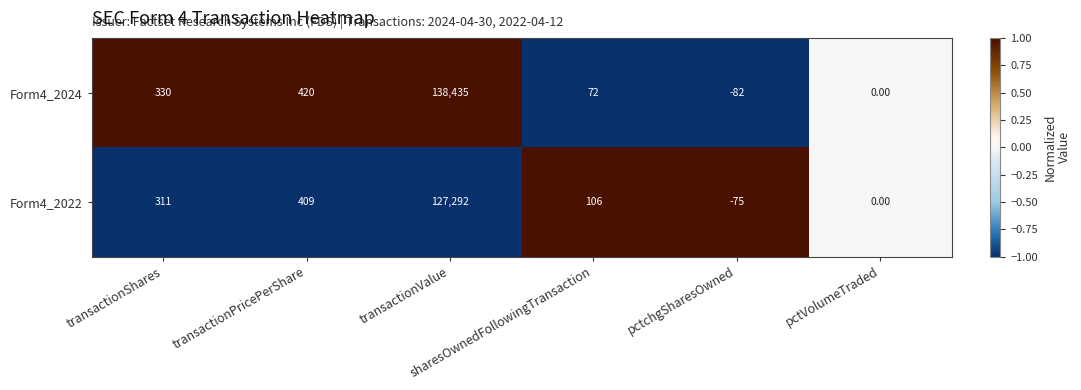

Which series has the largest total across all categories?

Form4_2024